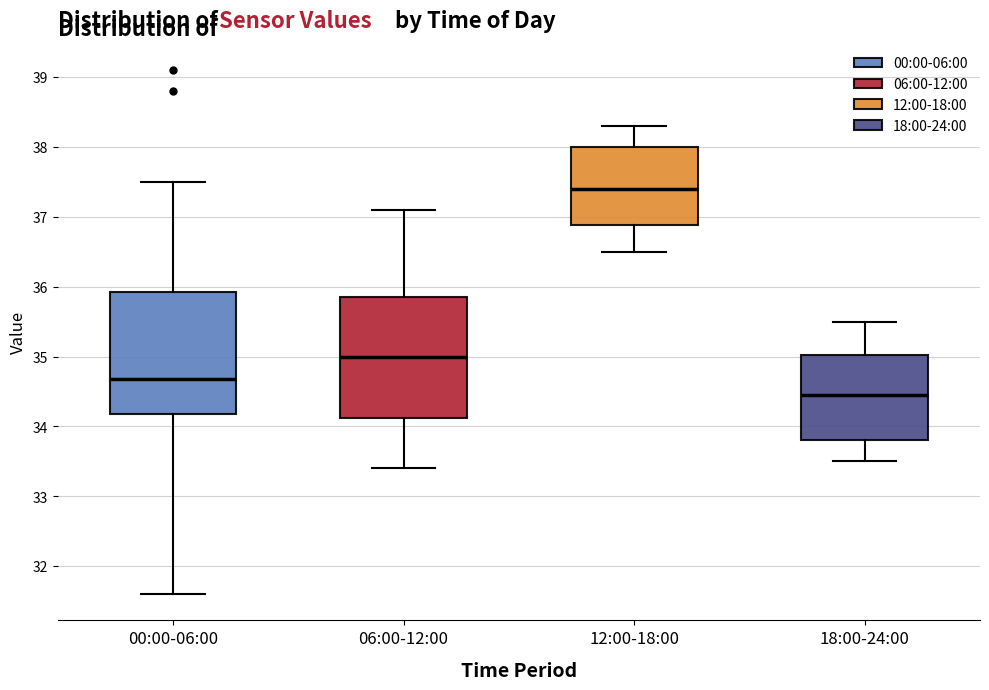

Reading left to right, read every box against the y-axis: the position of its median line, the range the box covers, and the ends of its whiskers. The values are not printed on the chart, so give them approximately, as read against the axis.

00:00-06:00: median 34.7, box 34.2 to 35.9, whiskers 31.6 to 37.5
06:00-12:00: median 35.0, box 34.1 to 35.9, whiskers 33.4 to 37.1
12:00-18:00: median 37.4, box 36.9 to 38.0, whiskers 36.5 to 38.3
18:00-24:00: median 34.5, box 33.8 to 35.0, whiskers 33.5 to 35.5